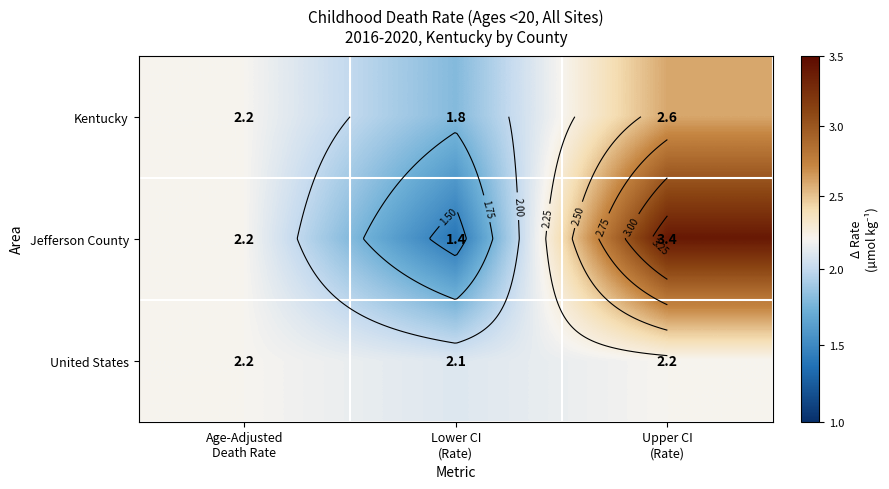

The United States series shows 2.2 at Upper CI (Rate). True or false?

True